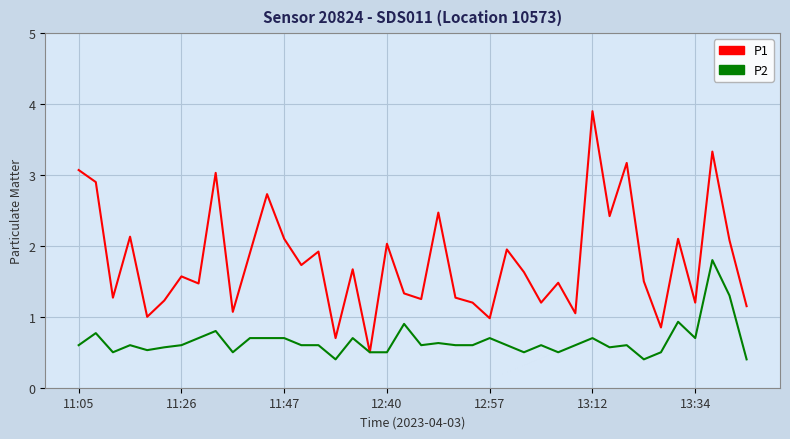

Rank the series by their maximum value, from lowest to highest.

P2, P1